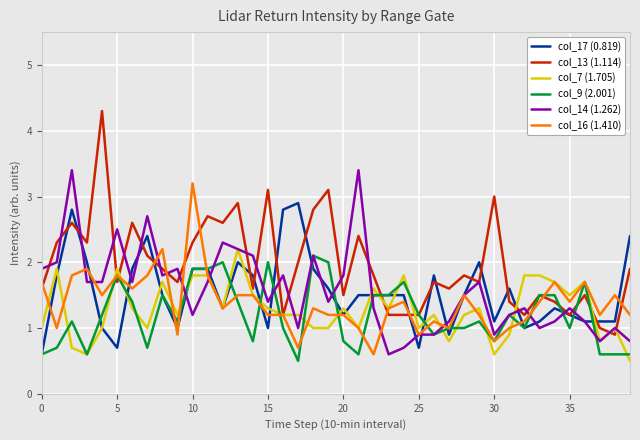

Which series has the largest total across all categories?

col_13 (1.114)